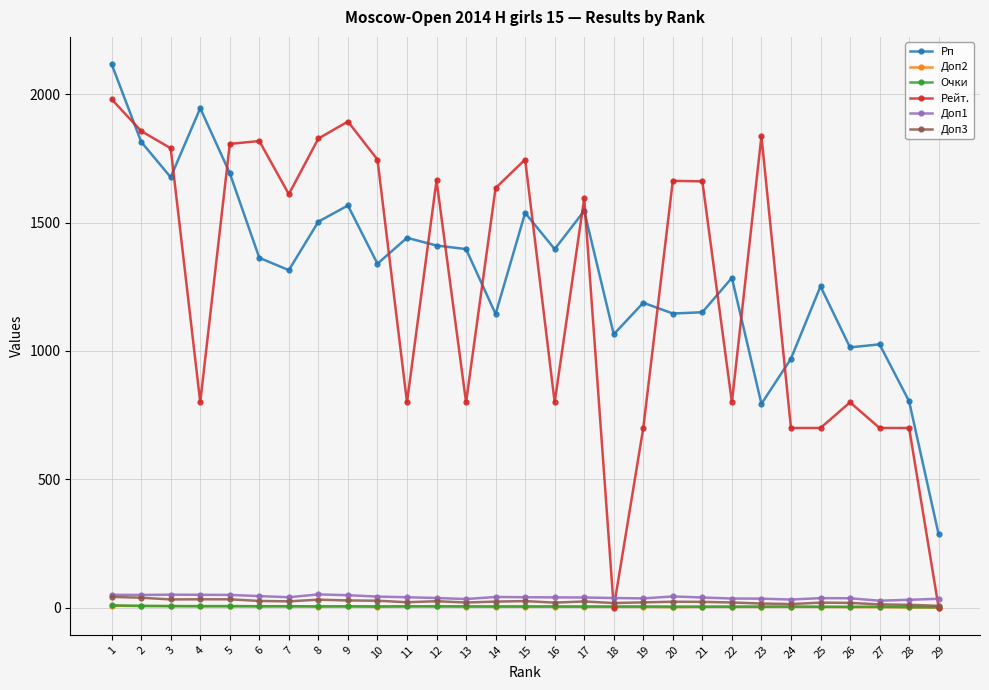

Where does the Рейт. series first go above 1611?

1